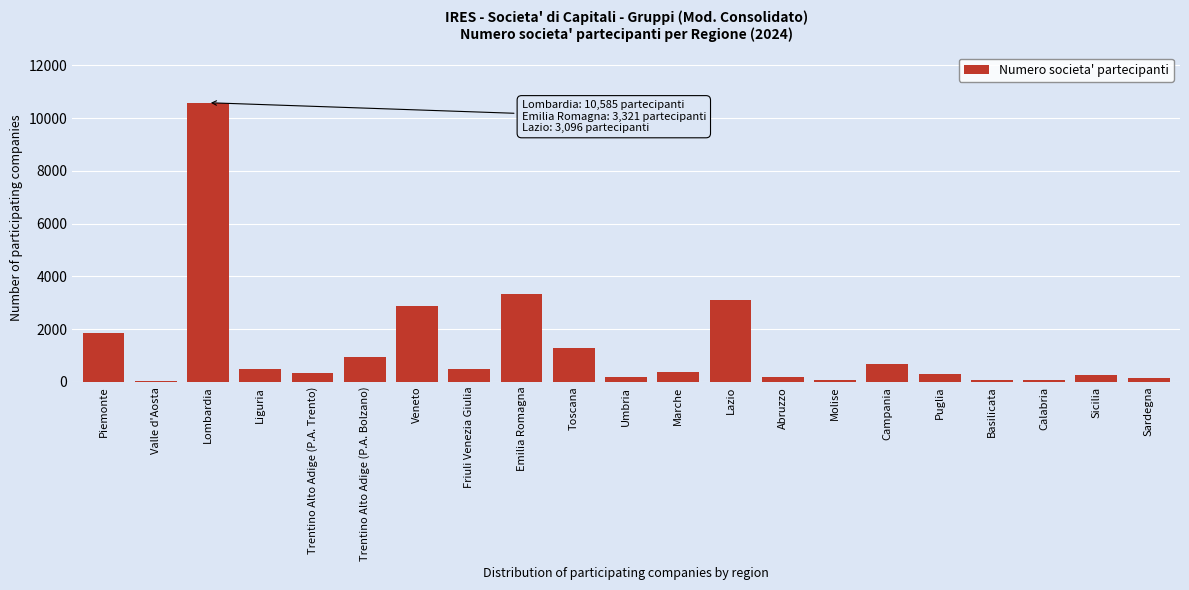

What is the sum of all values?

27661